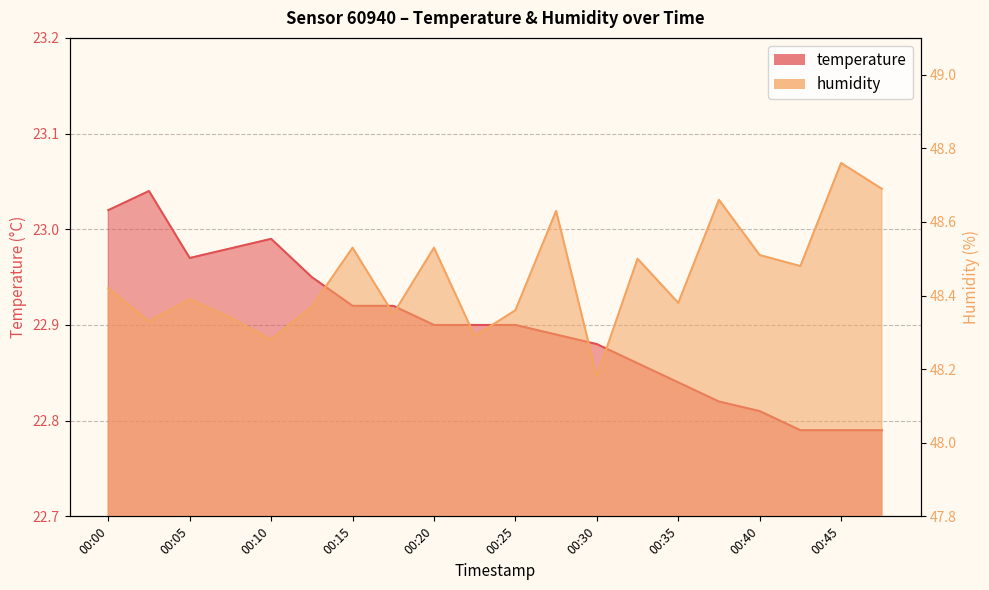

At which category is the sum across all series the highest?

00:45